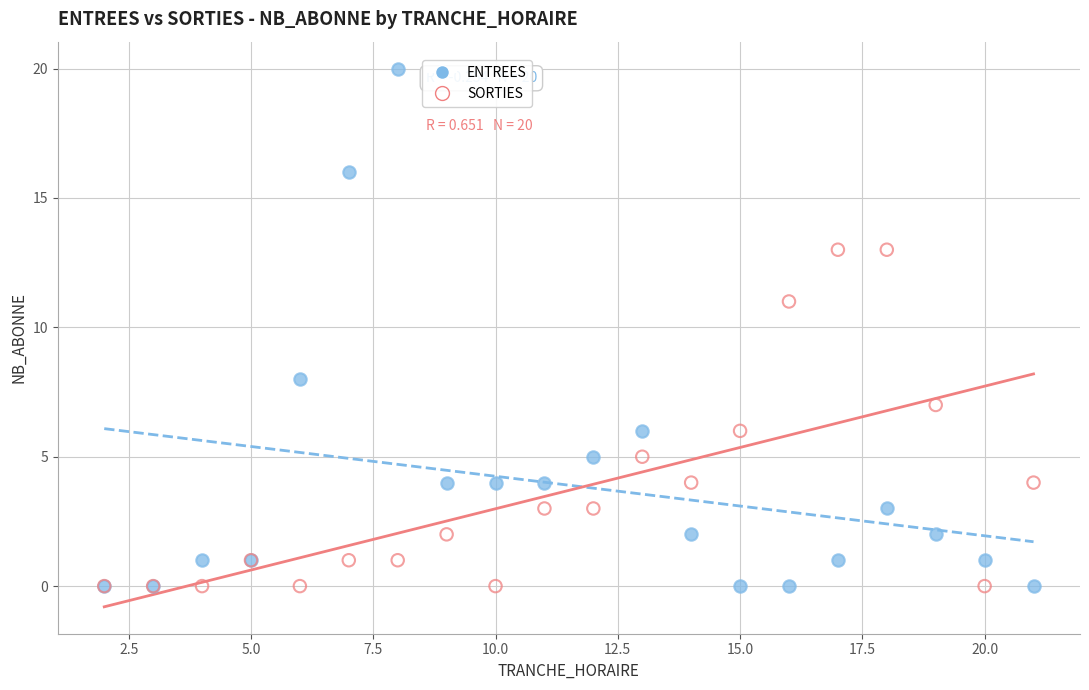

Which series has the largest Y range (max minus min)?

ENTREES